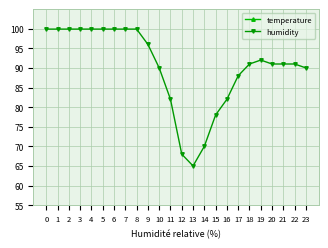

True or false: humidity and temperature cross at least once.

False